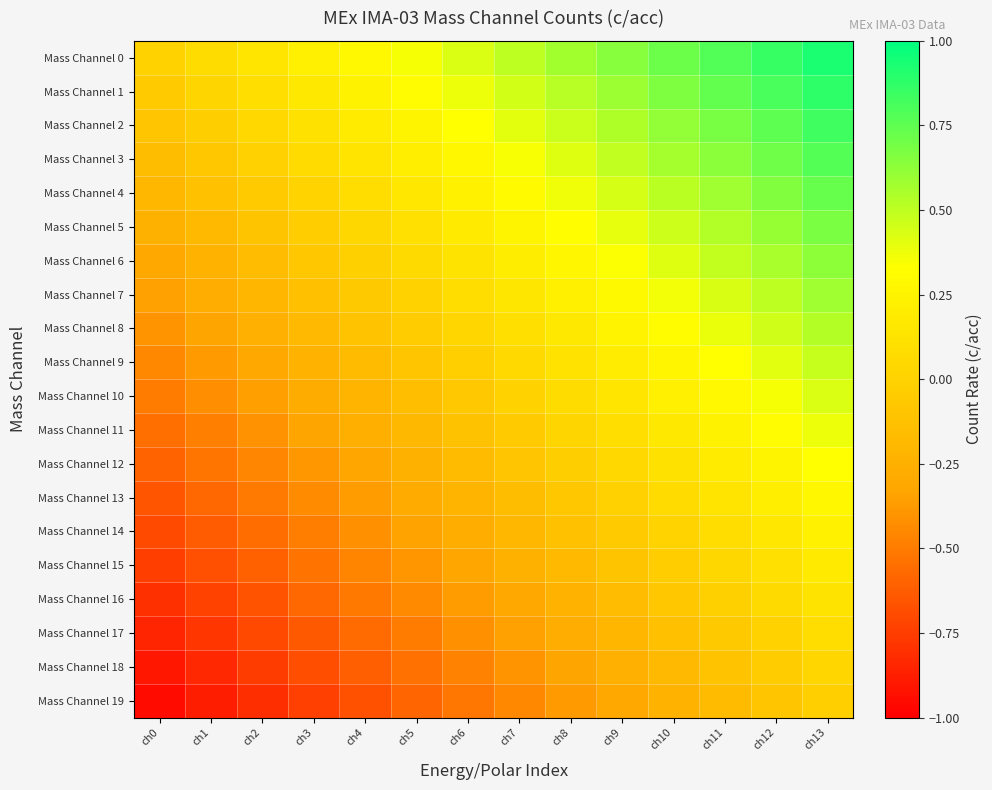

What is the minimum value shown in the chart?

-0.9